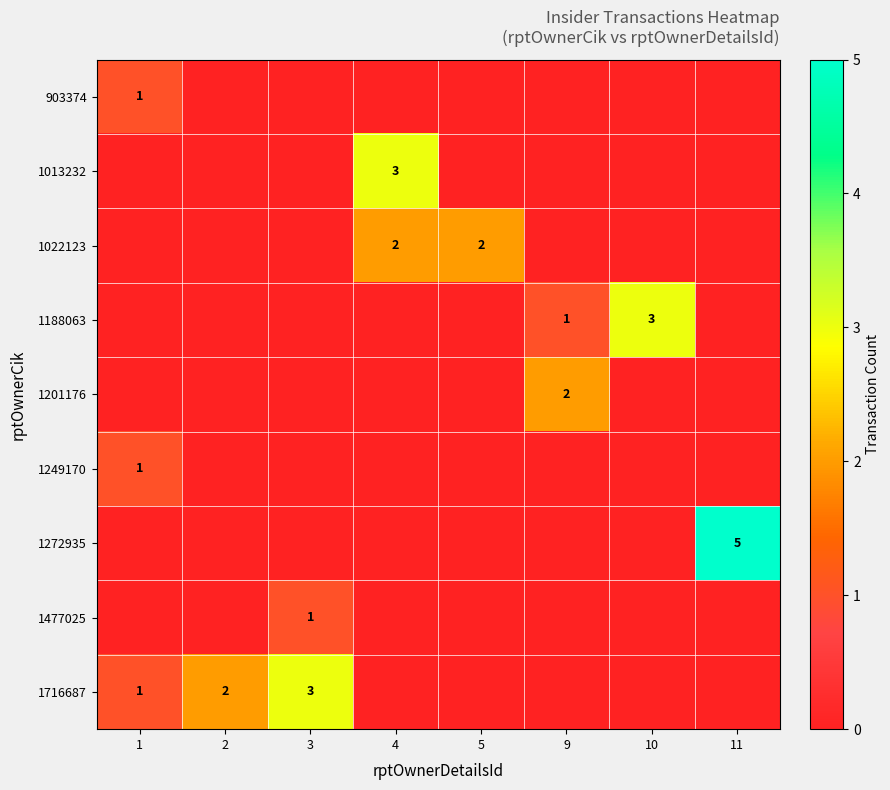

At which category does the chart reach its minimum across all series?

2